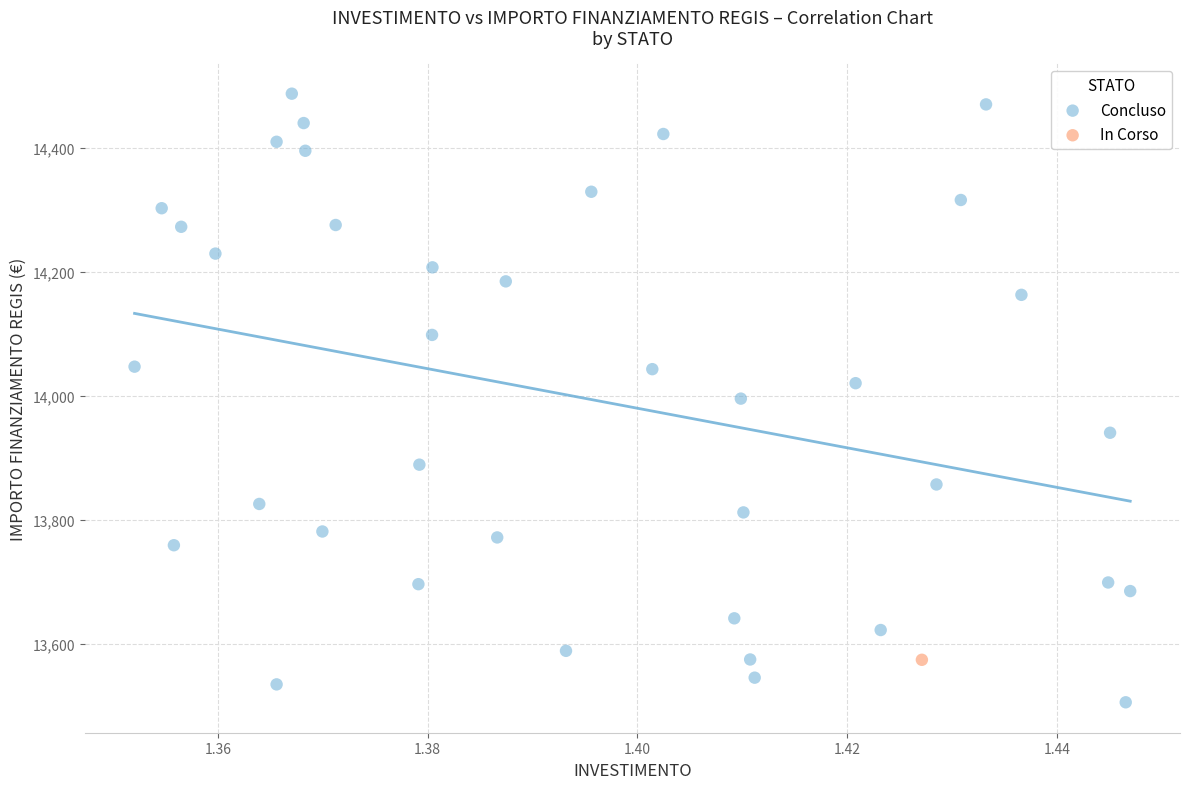

What are all the series names shown in the legend?

Concluso, In Corso